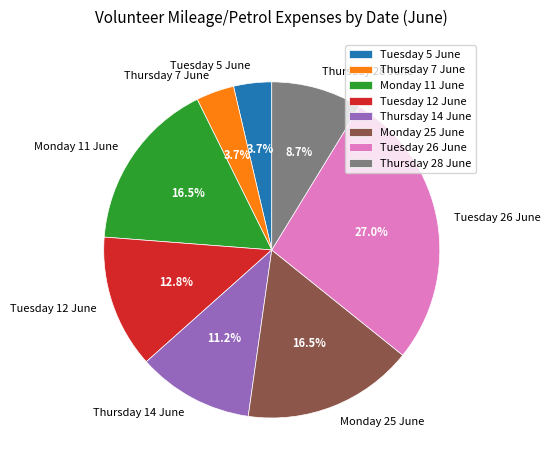

Combined, do Monday 25 June and Tuesday 5 June account for over 50%?

No